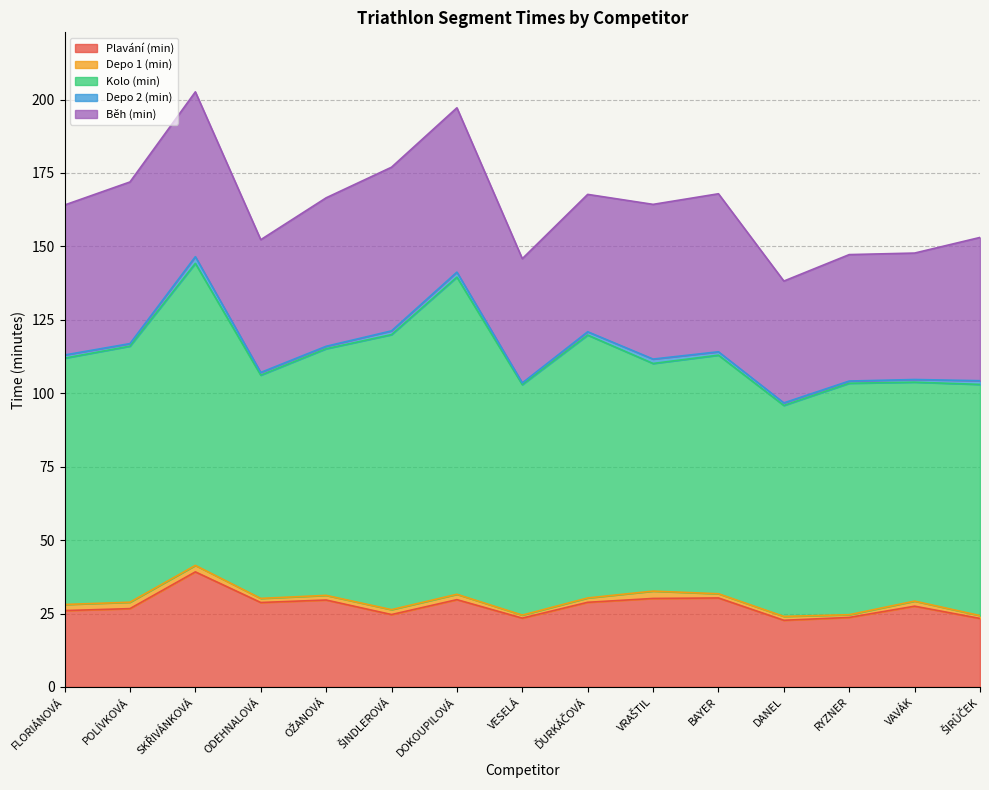

At which category is the sum across all series the highest?

SKŘIVÁNKOVÁ